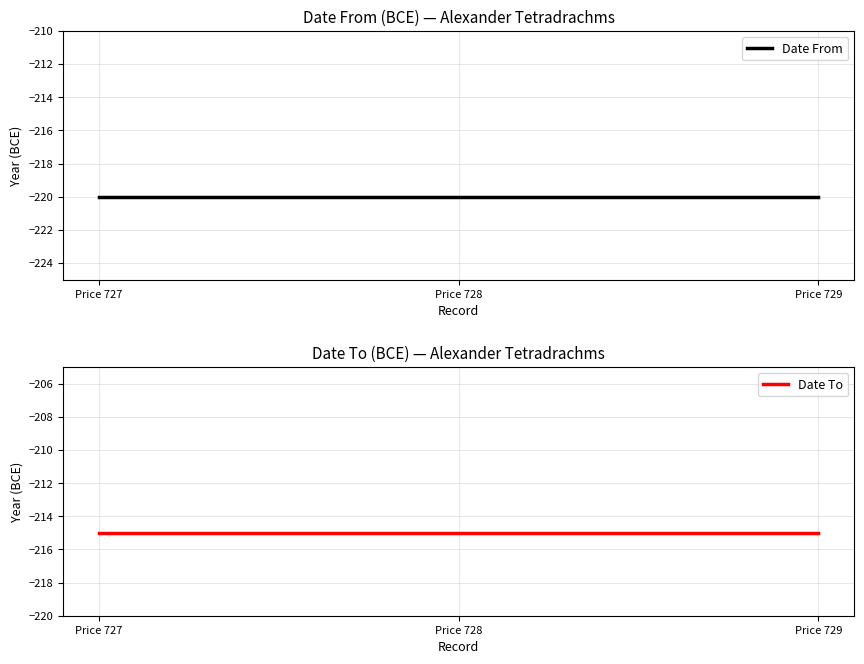

Where is Date From nearest to the value -220?

Price 727